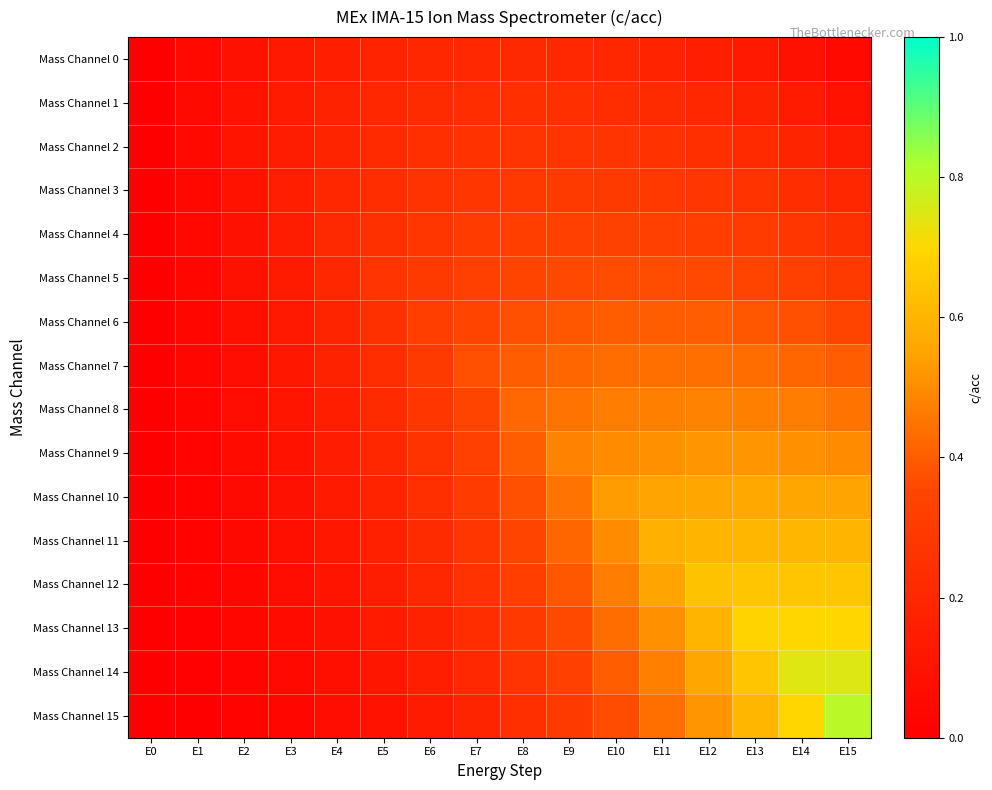

At which category is the sum across all series the highest?

E13